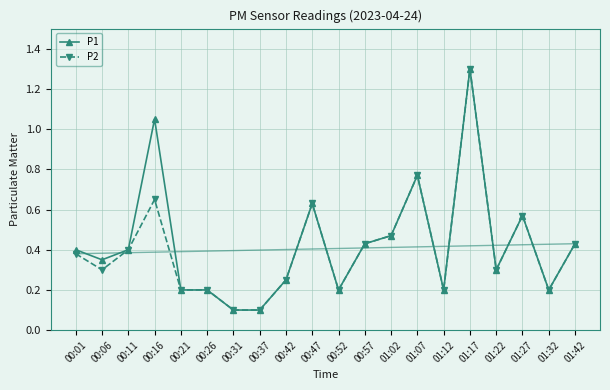

Which label corresponds to the largest value in the chart?

01:17